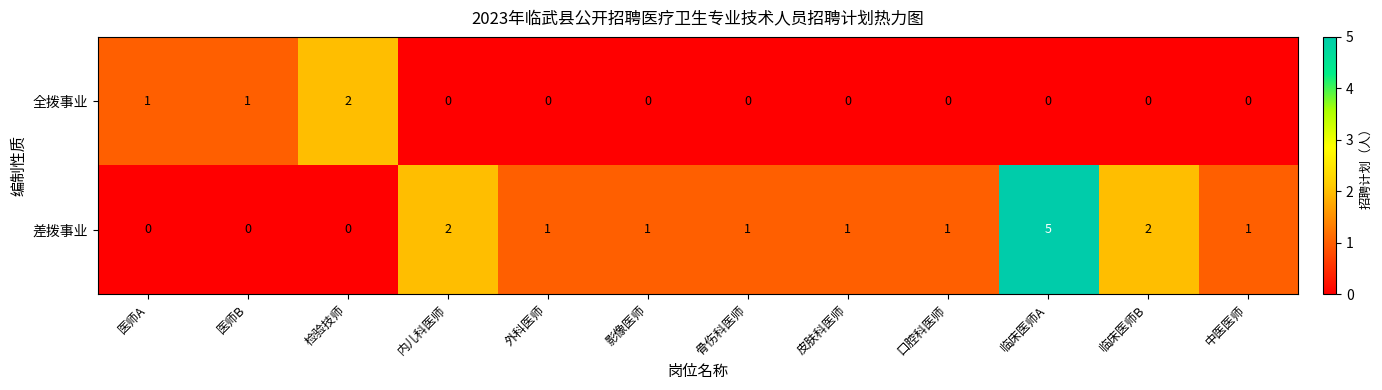

Count the number of categories in the chart.

12